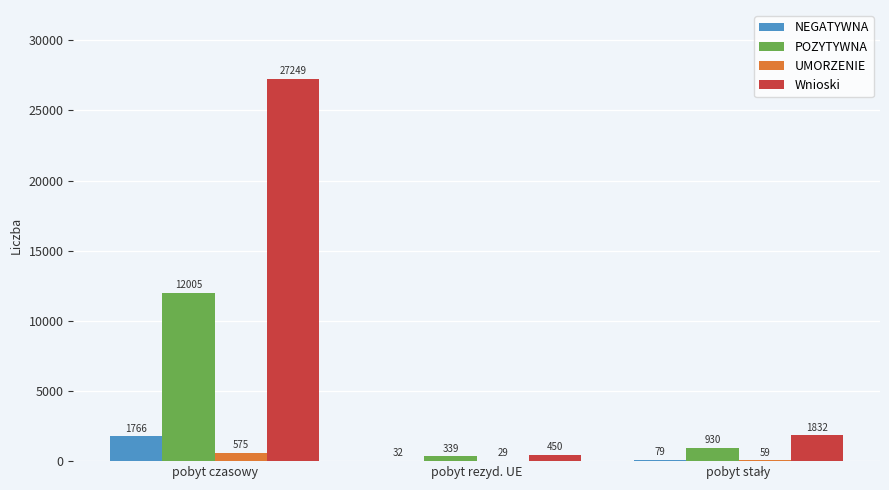

How many series are shown in this chart?

4